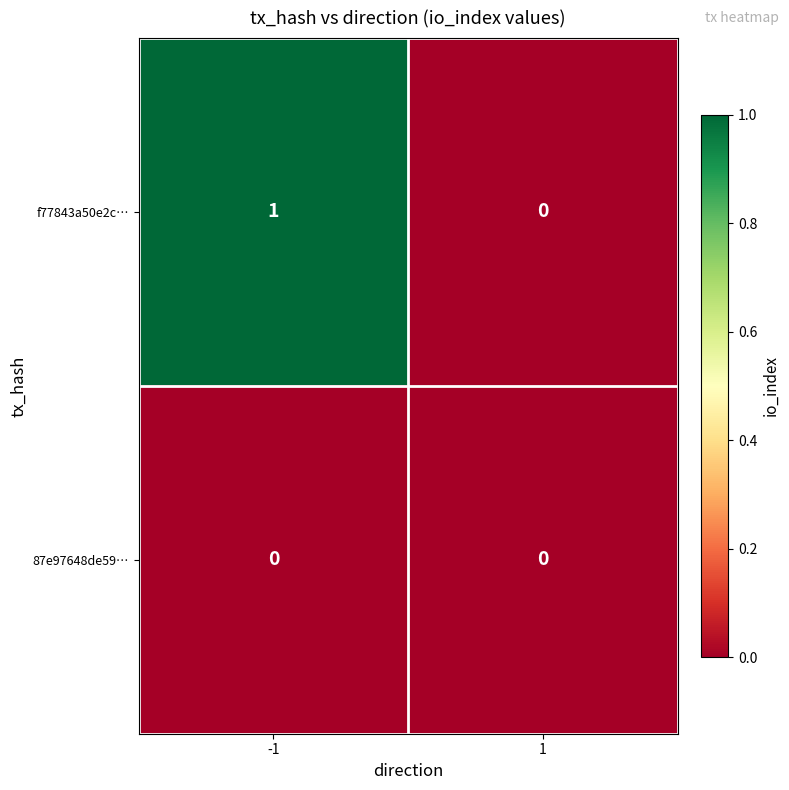

Reading left to right, extract all data points from this chart.

f77843a50e2c…: 1	0
87e97648de59…: 0	0